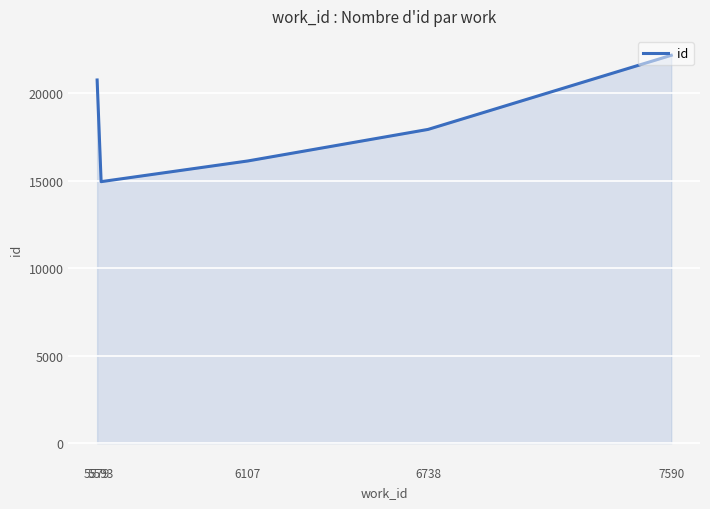

What is the difference between the second highest and minimum values?

5813